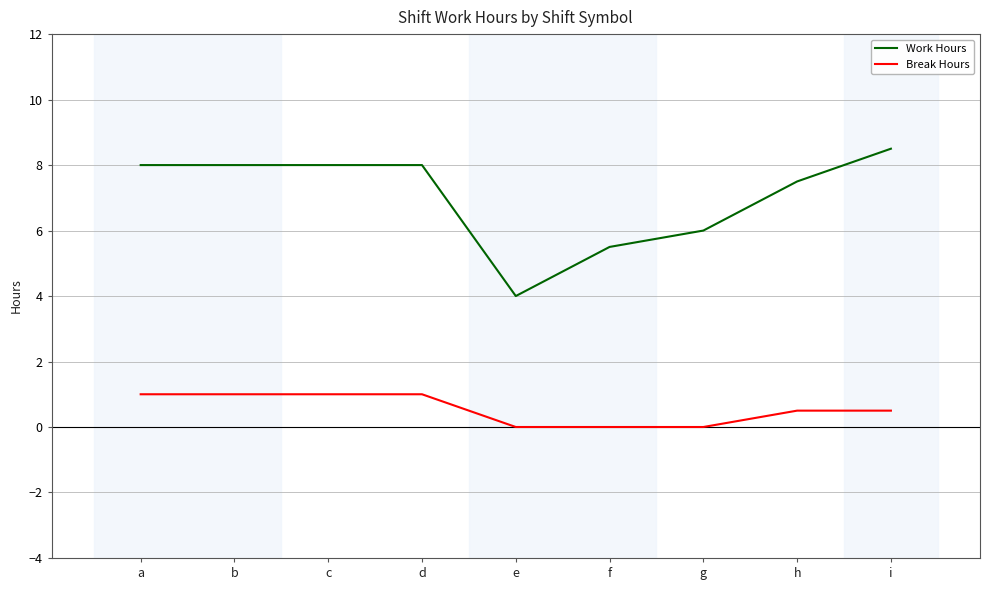

Rank the series at b from highest to lowest value.

Work Hours, Break Hours